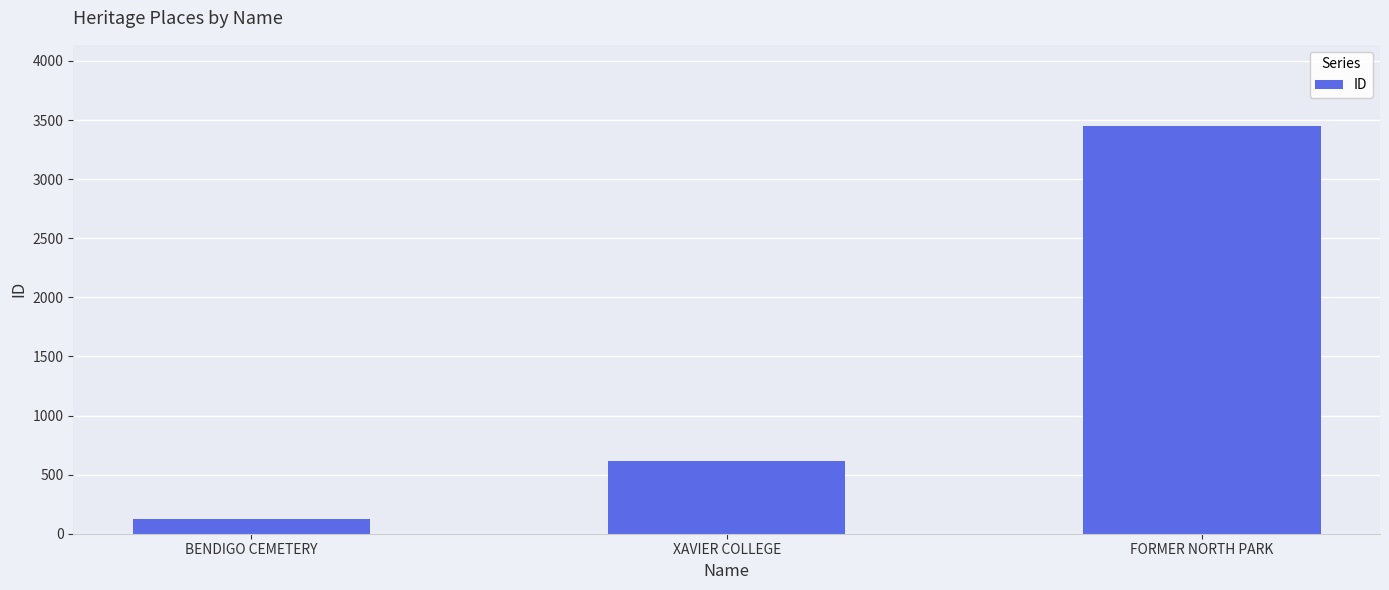

How many categories are shown in the chart?

3